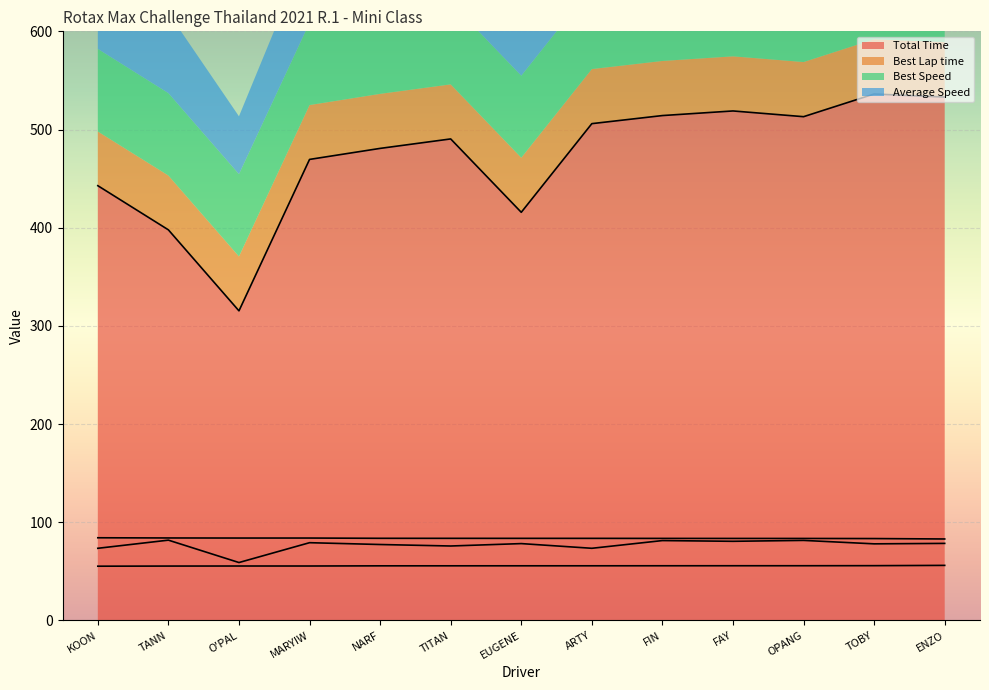

What is the difference between the highest and lowest values at KOON?

387.6